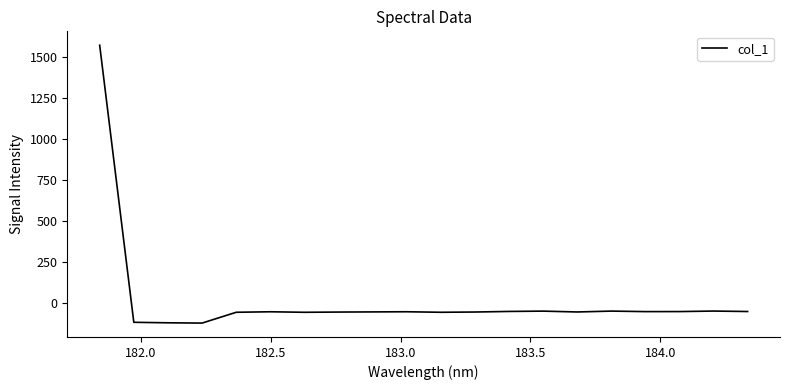

What is the maximum value shown in the chart?

1569.1